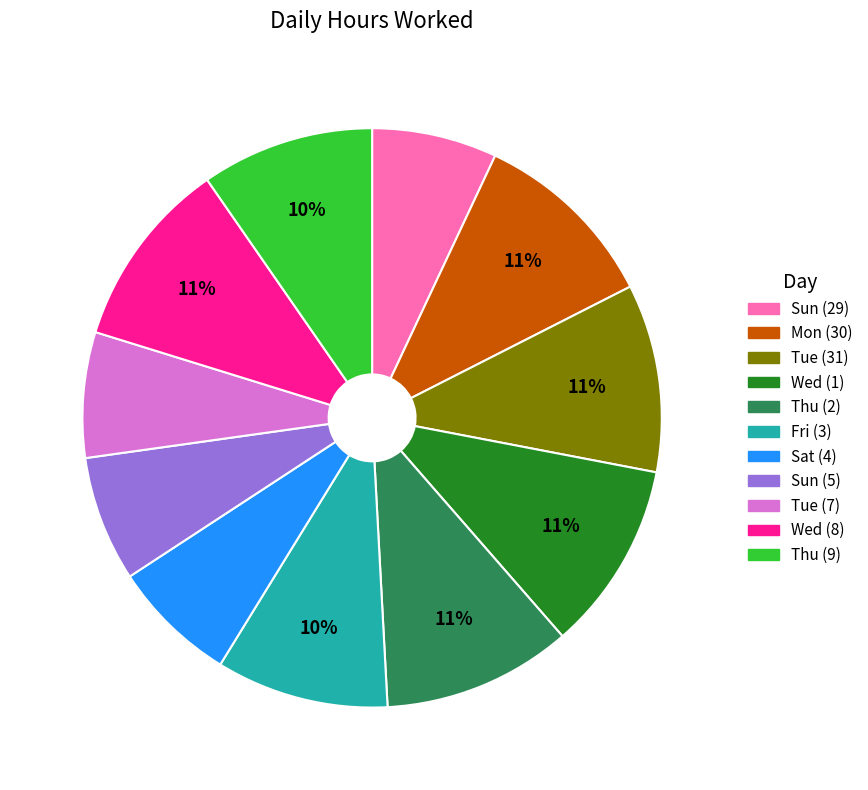

What percentage is the Tue (7) slice, to the nearest percent?

7%